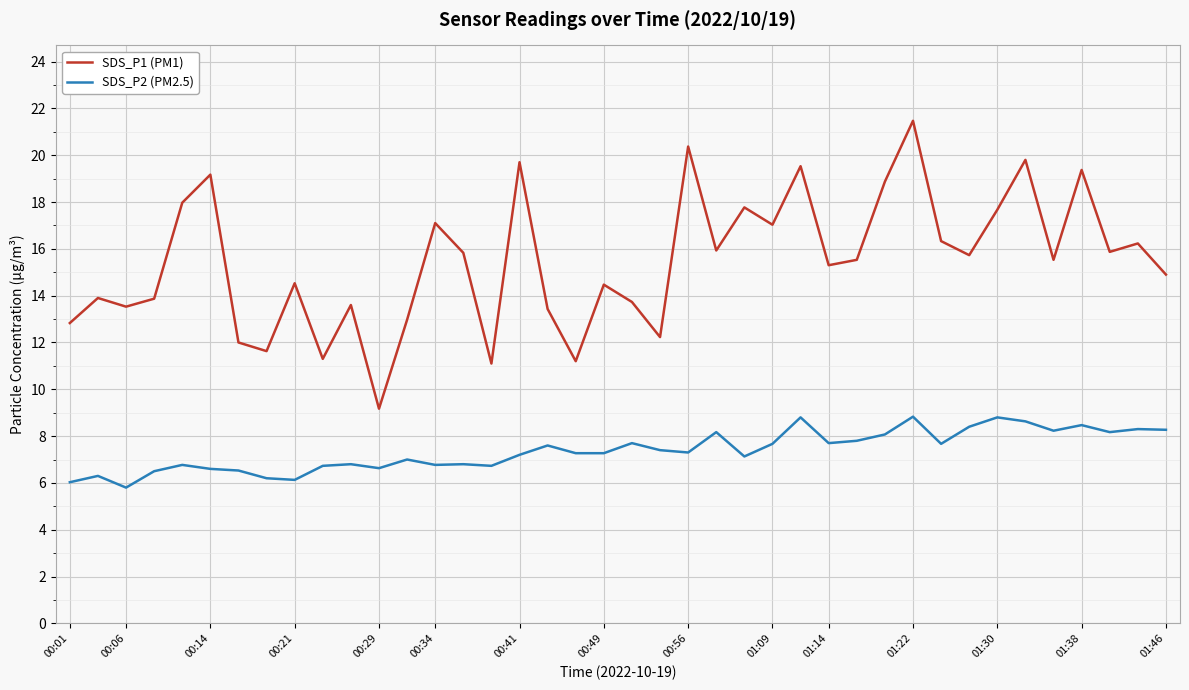

Which series has the largest total across all categories?

SDS_P1 (PM1)